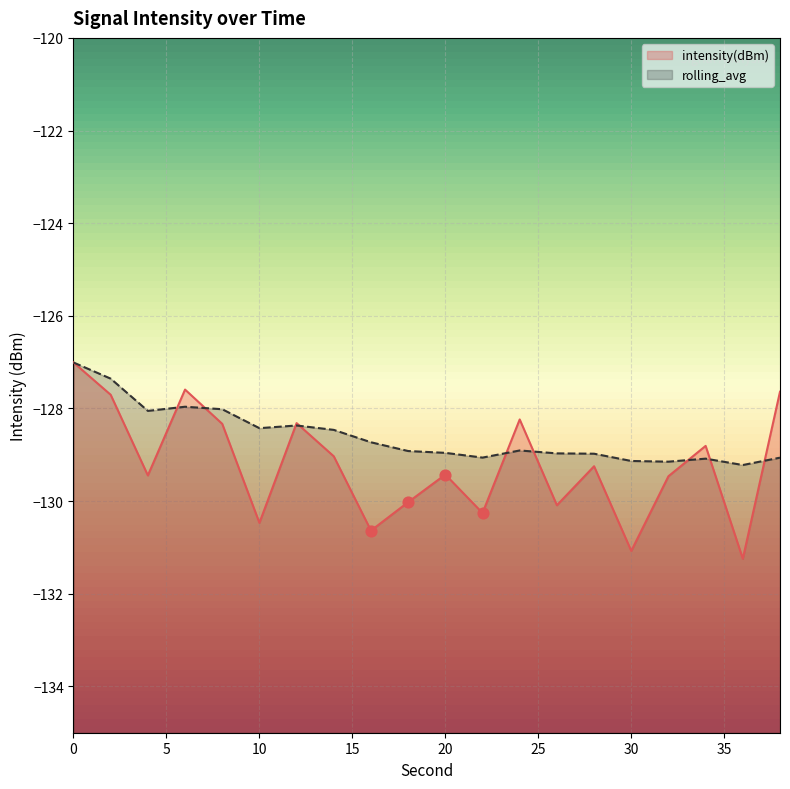

Which series has the largest Y range (max minus min)?

intensity(dBm)